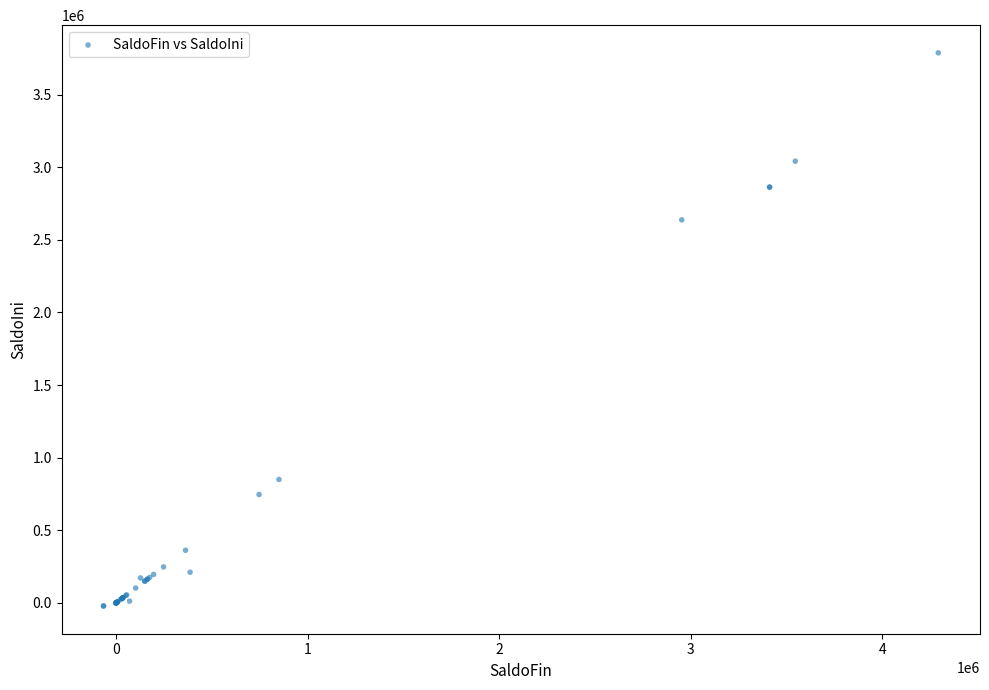

What Y value in the scatter plot is closest to 1883012?

2637802.9